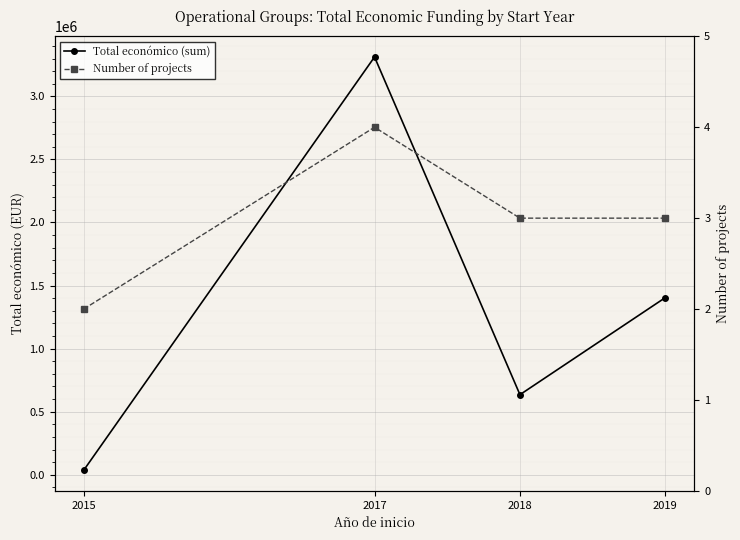

Between 2015 and 2019, which series saw the biggest shift?

Total económico (sum)